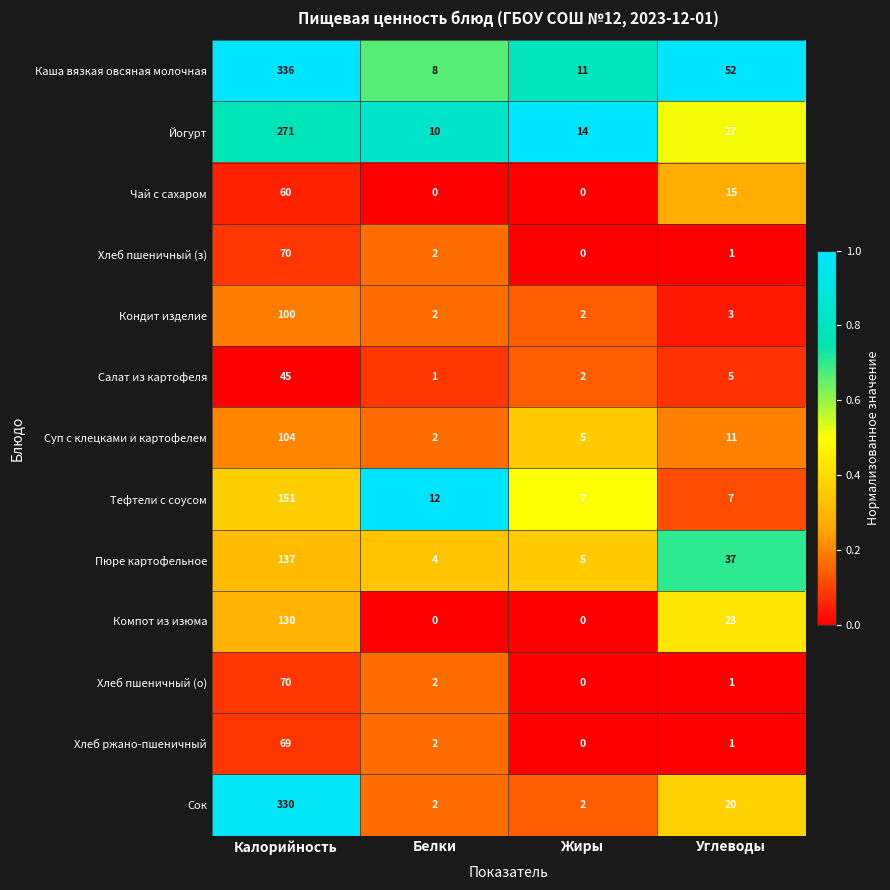

The value of Кондит изделие at Белки is 1. True or false?

False